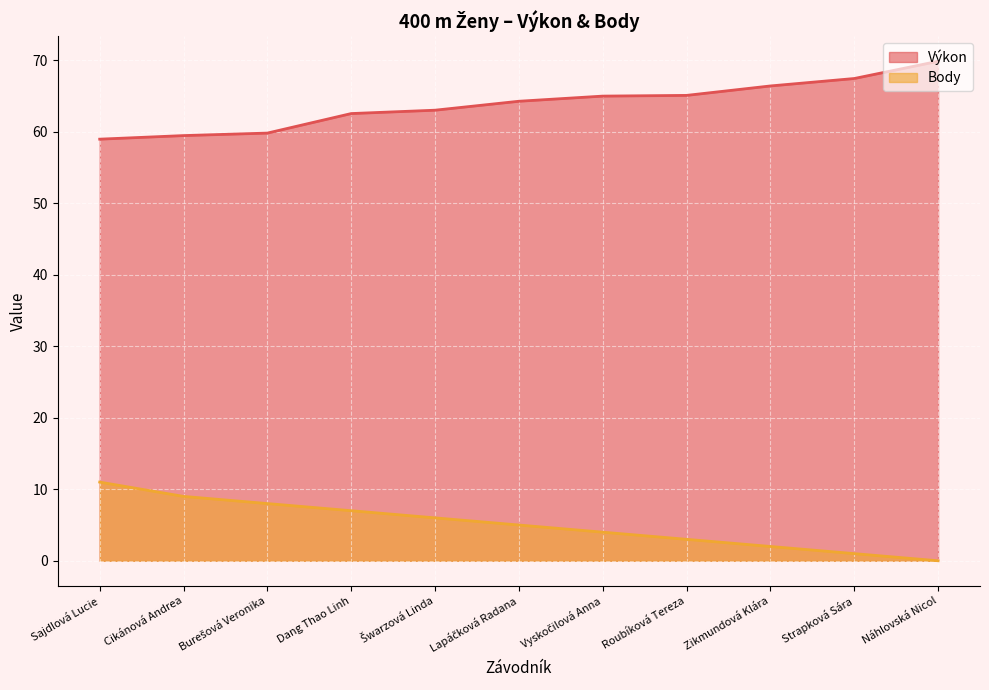

Is the value of Body at Strapková Sára greater than the value of Výkon at Roubíková Tereza?

No